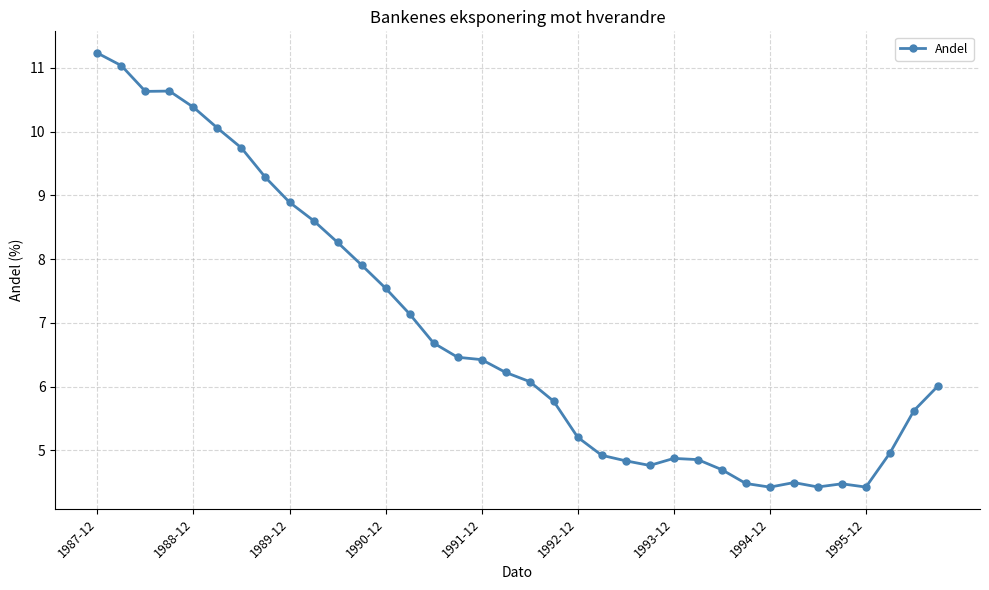

What is the value of the 16th point from the left?

6.5